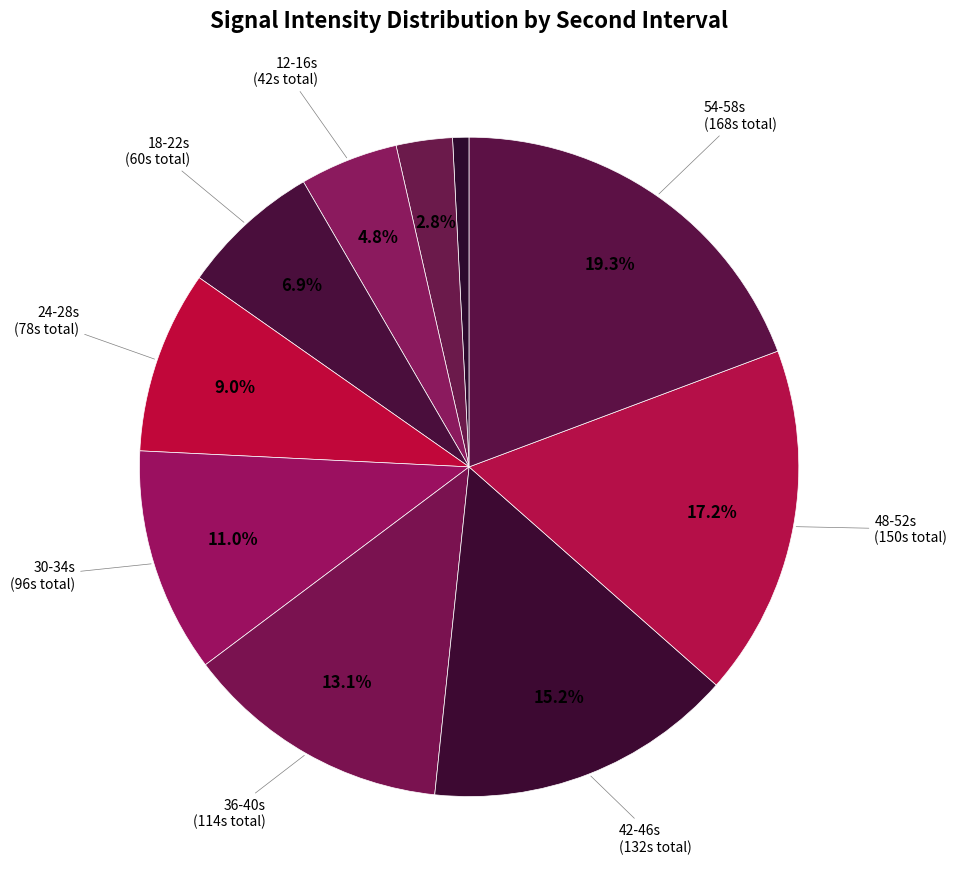

Count the number of slices in the pie.

10